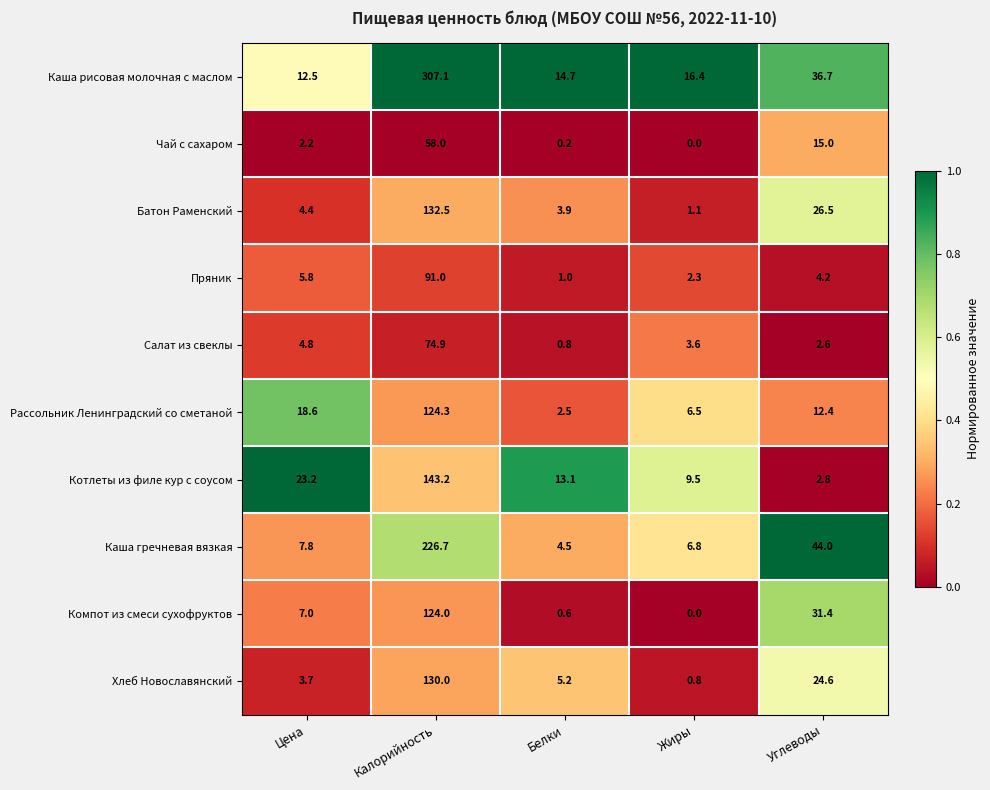

How many series are shown in this chart?

10